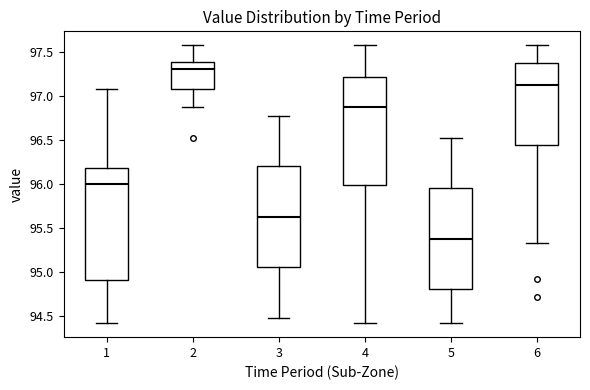

Where does the upper whisker of the box at x = 1 end on the y-axis? The values are not printed on the chart, so give them approximately, as read against the axis.

97.10